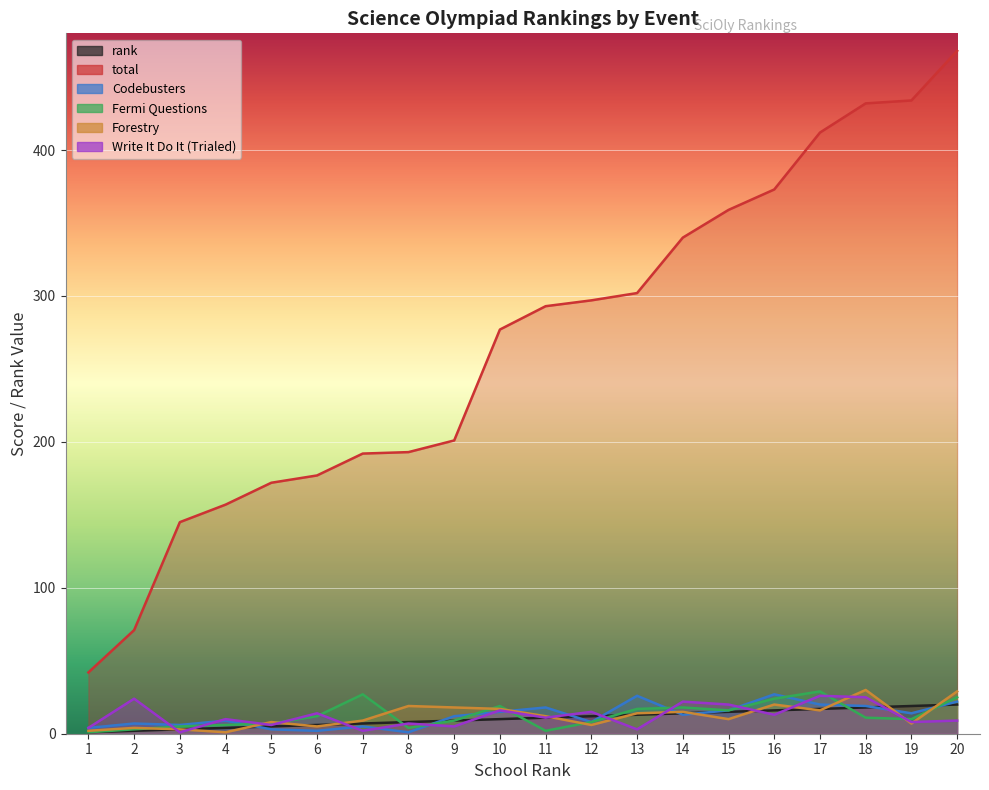

Is it true that Forestry equals 17 at 10?

True